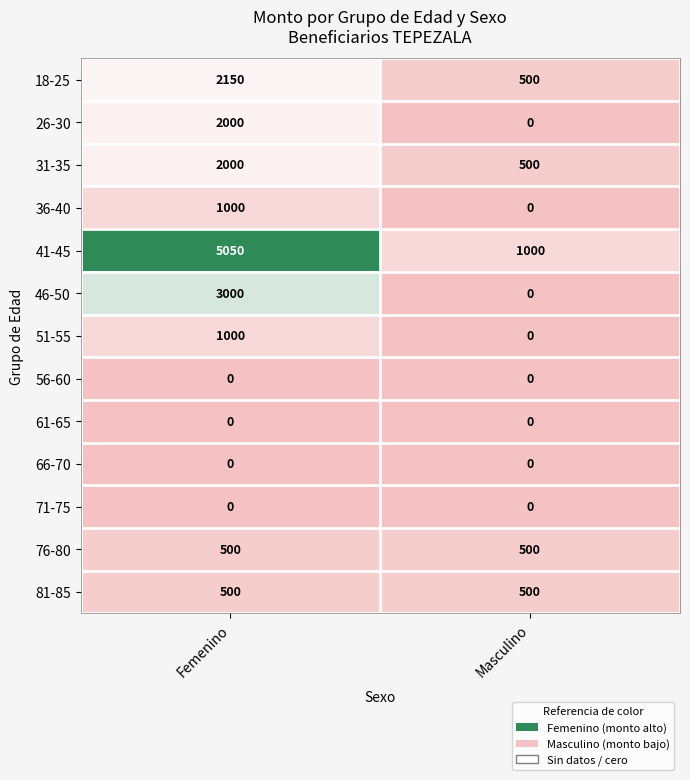

Reading left to right, list all the values displayed in this chart.

18-25: 2150	500
26-30: 2000	0
31-35: 2000	500
36-40: 1000	0
41-45: 5050	1000
46-50: 3000	0
51-55: 1000	0
56-60: 0	0
61-65: 0	0
66-70: 0	0
71-75: 0	0
76-80: 500	500
81-85: 500	500